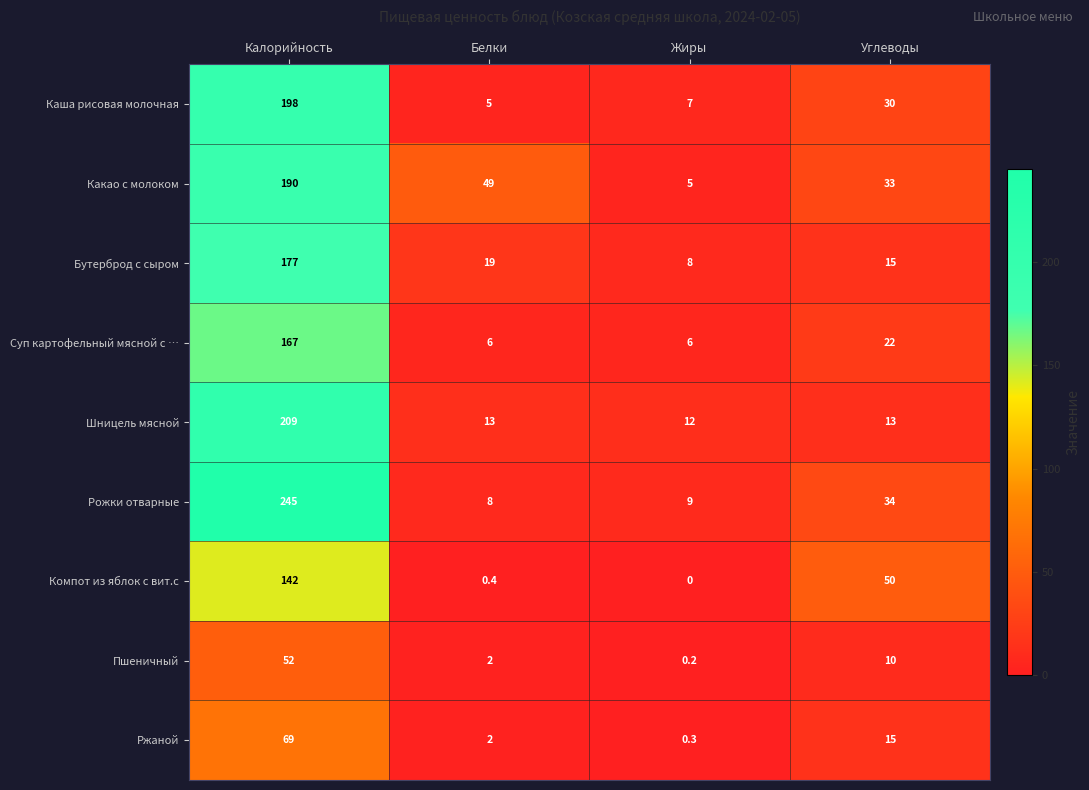

What is the greatest value displayed?

245.0